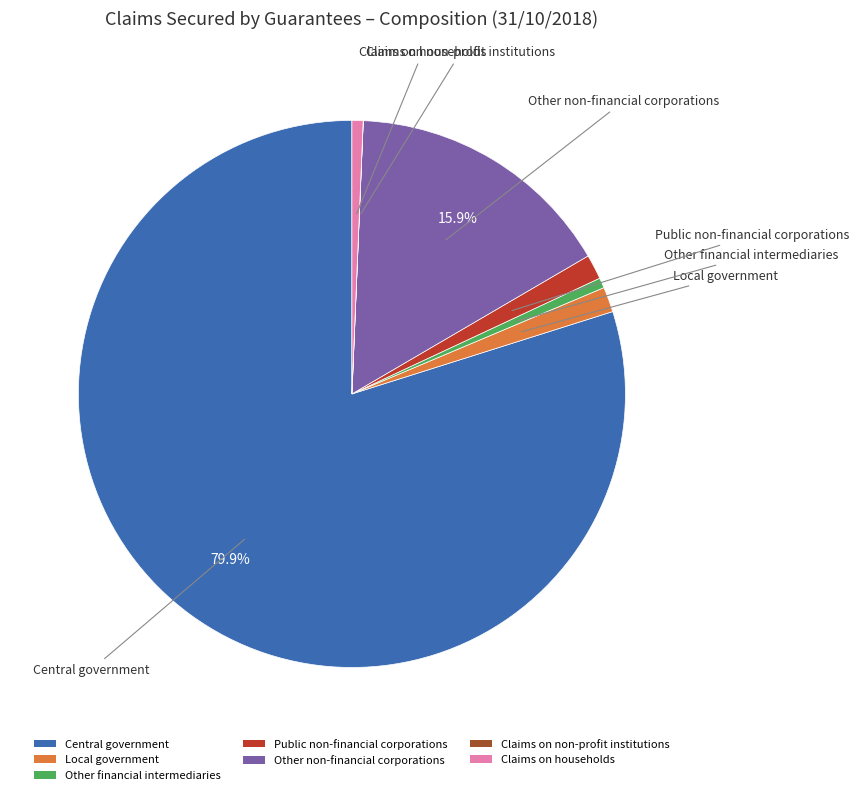

What is the largest slice in the pie chart?

Central government